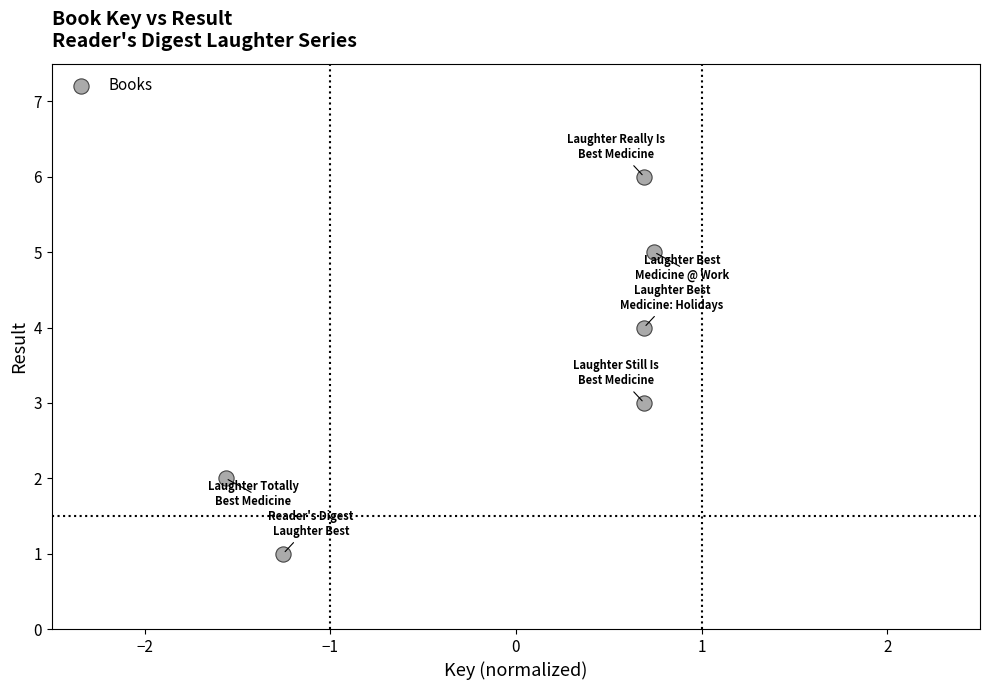

What is the range of Y values (max minus min)?

5